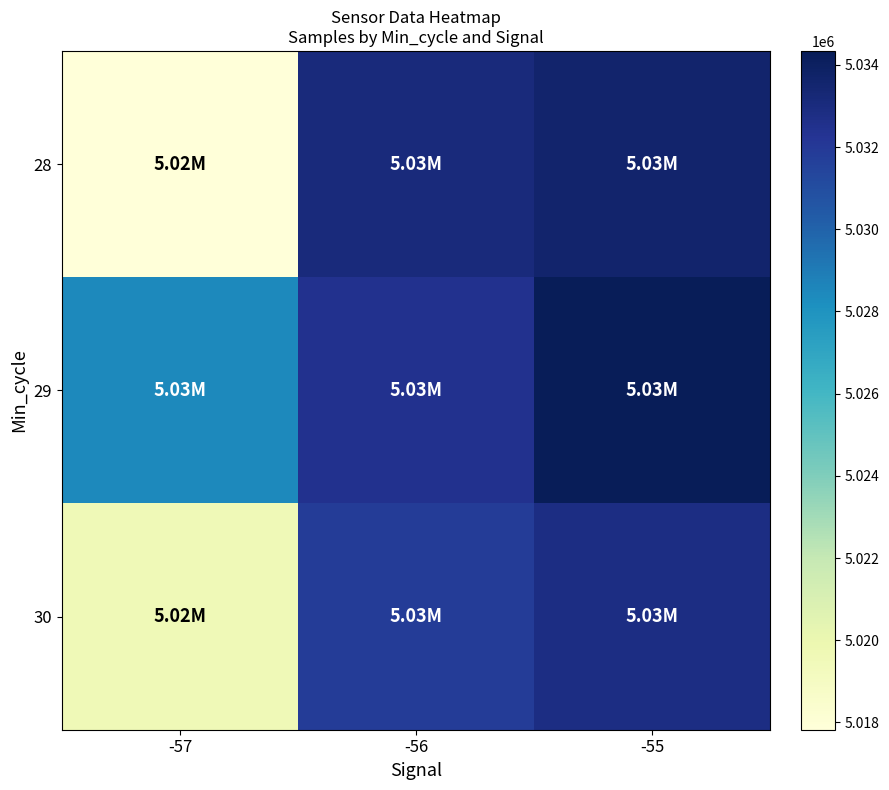

Reading left to right, what are all the values shown in this chart?

28: -57=5017824	-56=5033094	-55=5033565
29: -57=5028412	-56=5032425	-55=5034338
30: -57=5019592	-56=5031858	-55=5032817